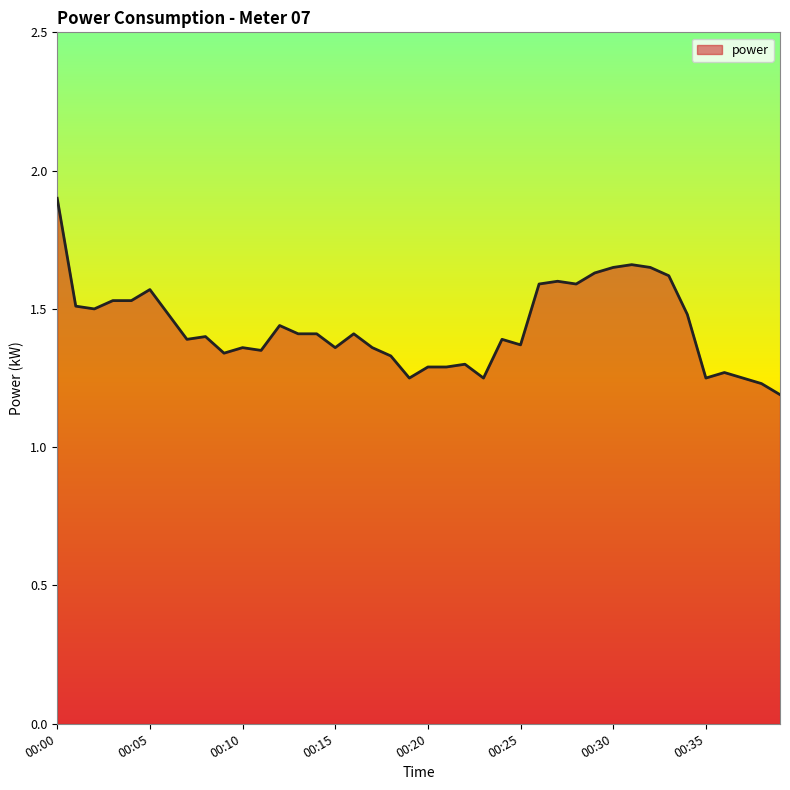

Count the number of data series in this chart.

1